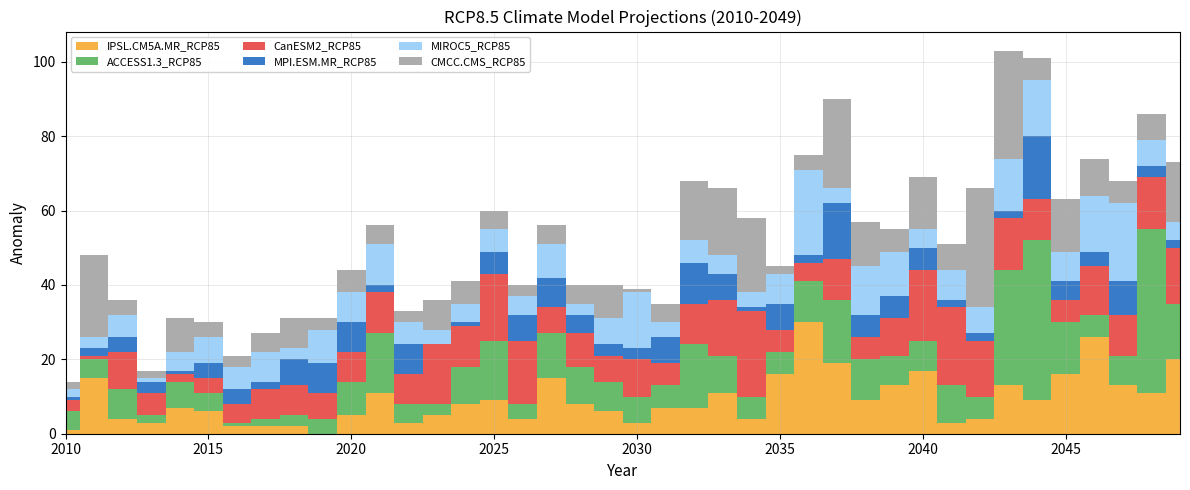

Reading right to left, what are all the values shown in this chart?

IPSL.CM5A.MR_RCP85: 20	11	13	26	16	9	13	4	3	17	13	9	19	30	16	4	11	7	7	3	6	8	15	4	9	8	5	3	11	5	0	2	2	2	6	7	3	4	15	1
ACCESS1.3_RCP85: 15	44	8	6	14	43	31	6	10	8	8	11	17	11	6	6	10	17	6	7	8	10	12	4	16	10	3	5	16	9	4	3	2	1	5	7	2	8	5	5
CanESM2_RCP85: 15	14	11	13	6	11	14	15	21	19	10	6	11	5	6	23	15	11	6	10	7	9	7	17	18	11	16	8	11	8	7	8	8	5	4	2	6	10	1	3
MPI.ESM.MR_RCP85: 2	3	9	4	5	17	2	2	2	6	6	6	15	2	7	1	7	11	7	3	3	5	8	7	6	1	0	8	2	8	8	7	2	4	4	1	3	4	2	1
MIROC5_RCP85: 5	7	21	15	8	15	14	7	8	5	12	13	4	23	8	4	5	6	4	15	7	3	9	5	6	5	4	6	11	8	9	3	8	6	7	5	1	6	3	2
CMCC.CMS_RCP85: 16	7	6	10	14	6	29	32	7	14	6	12	24	4	2	20	18	16	5	1	9	5	5	3	5	6	8	3	5	6	3	8	5	3	4	9	2	4	22	2